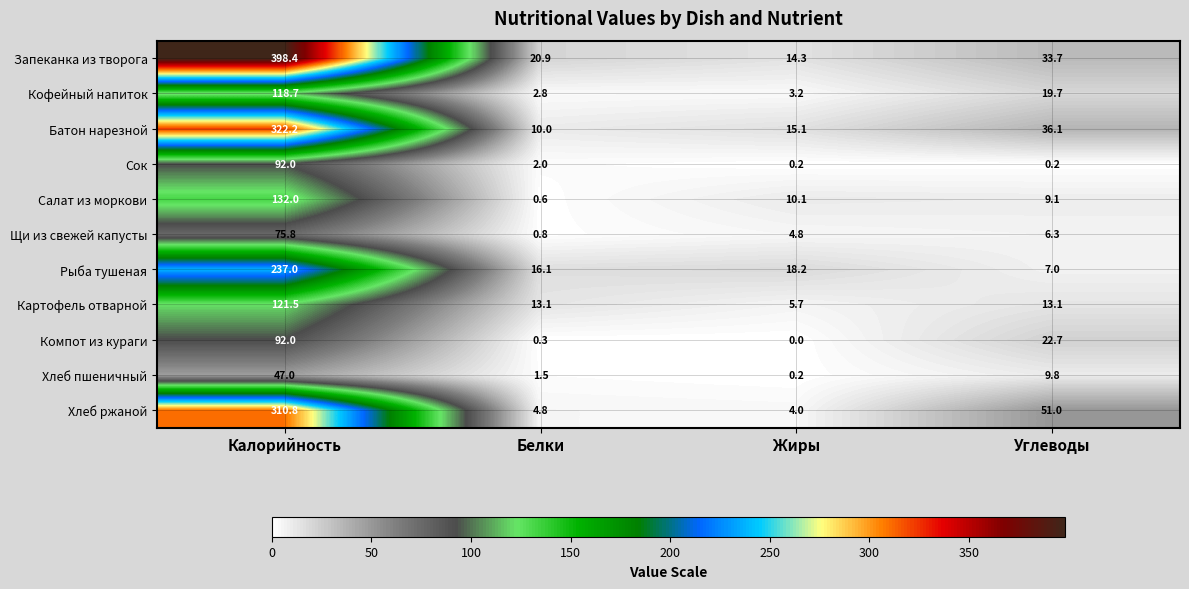

Rank the categories by Компот из кураги value from lowest to highest.

Жиры, Белки, Углеводы, Калорийность